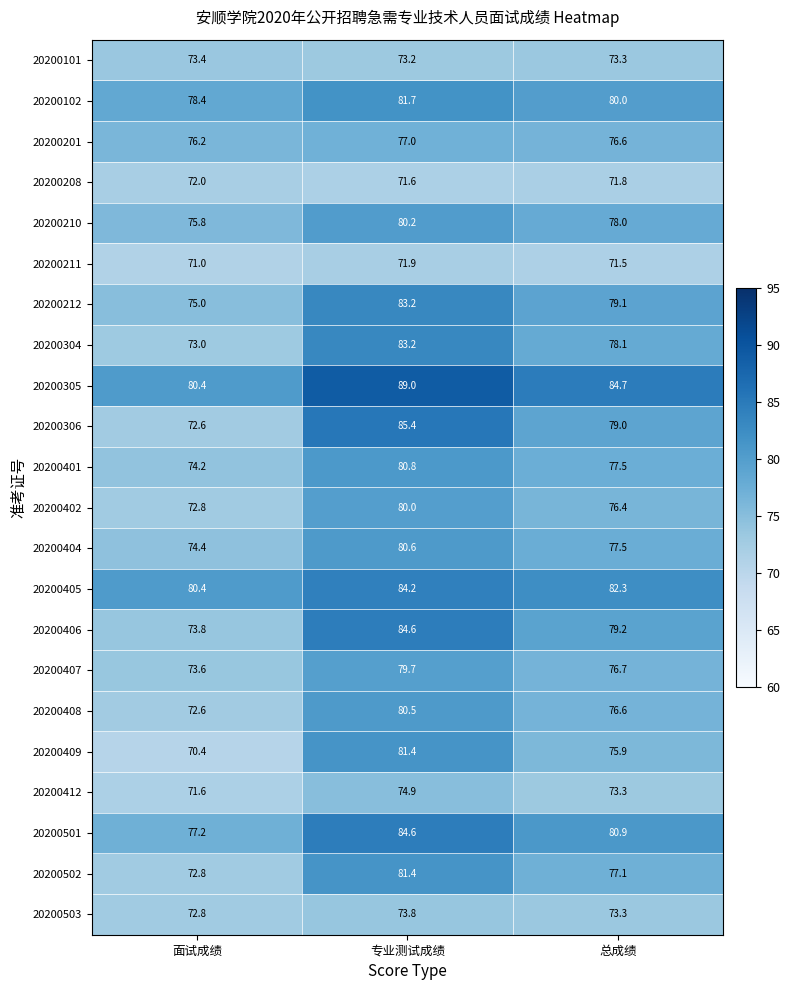

Which series has the largest total across all categories?

20200305